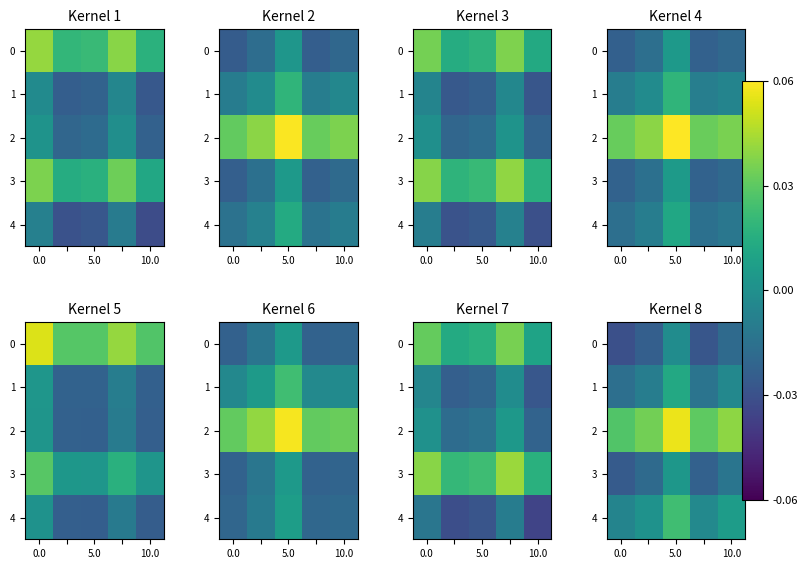

What is the difference between the highest and lowest values at 5.0?

0.1